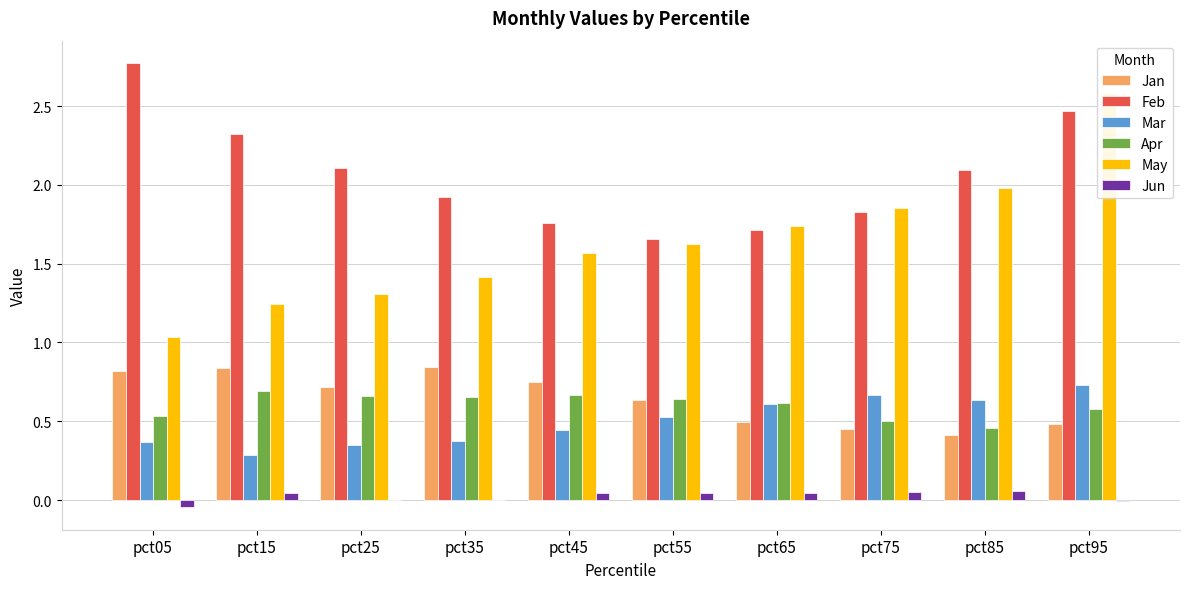

List the labels in order of May value, smallest first.

pct05, pct15, pct25, pct35, pct45, pct55, pct65, pct75, pct85, pct95